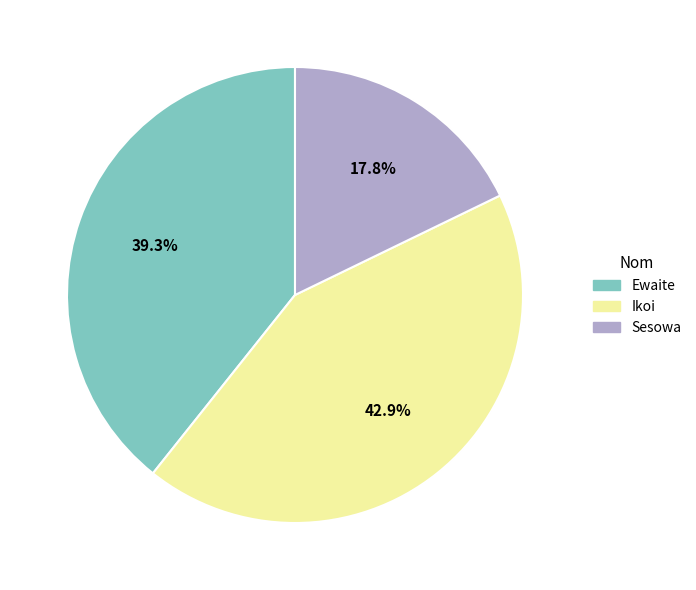

What is the smallest slice in the pie chart?

Sesowa